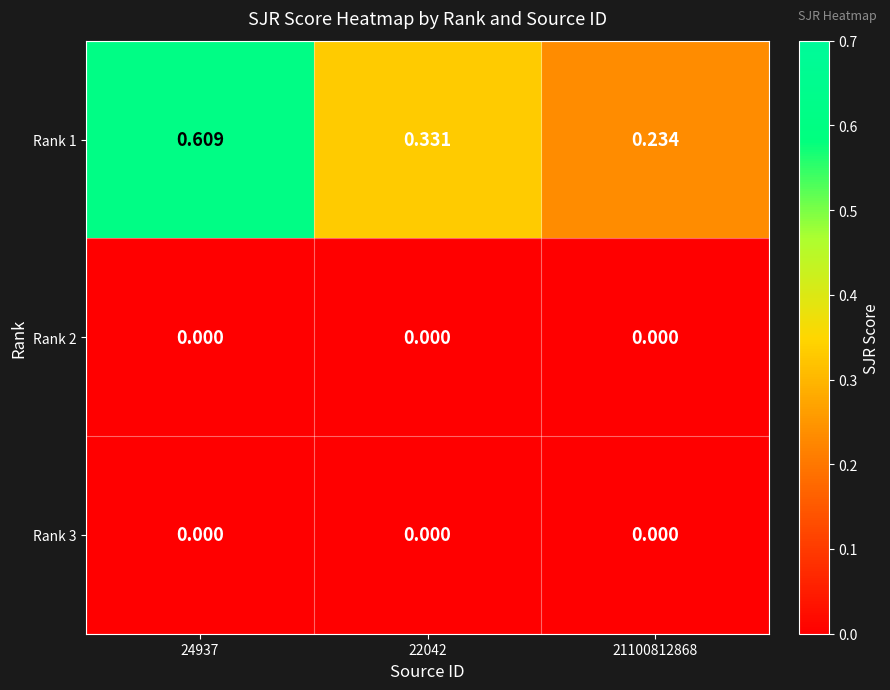

How many distinct data groups are displayed?

3